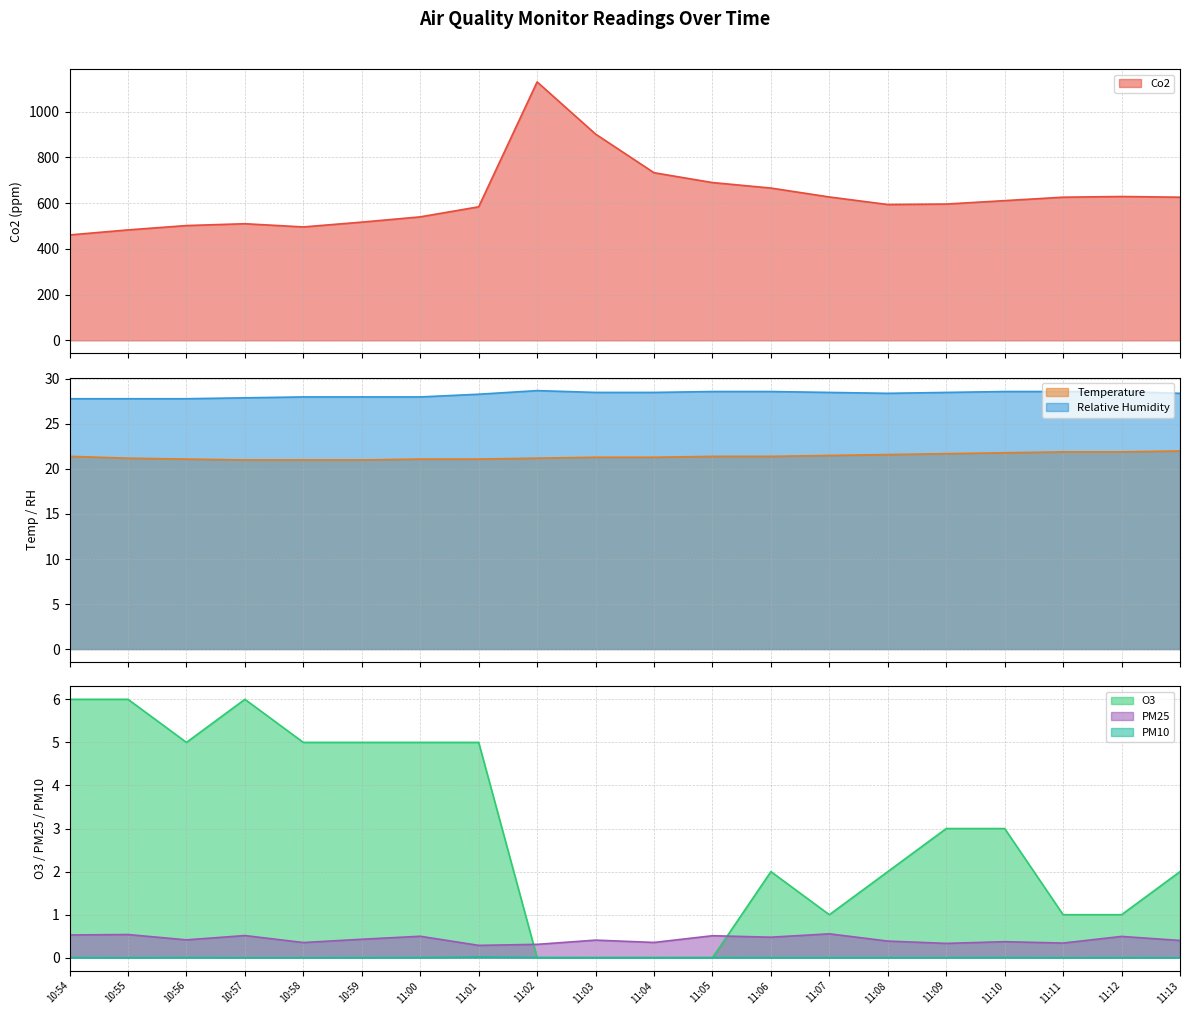

Reading left to right, transcribe all the data shown in this chart.

Co2: 10:54=461.0	10:55=483.0	10:56=502.0	10:57=510.0	10:58=496.0	10:59=517.0	11:00=540.0	11:01=584.0	11:02=1130.0	11:03=902.0	11:04=733.0	11:05=690.0	11:06=666.0	11:07=627.0	11:08=594.0	11:09=596.0	11:10=611.0	11:11=626.0	11:12=629.0	11:13=626.0
Temperature: 10:54=21.4	10:55=21.2	10:56=21.1	10:57=21.0	10:58=21.0	10:59=21.0	11:00=21.1	11:01=21.1	11:02=21.2	11:03=21.3	11:04=21.3	11:05=21.4	11:06=21.4	11:07=21.5	11:08=21.6	11:09=21.7	11:10=21.8	11:11=21.9	11:12=21.9	11:13=22.0
Relative Humidity: 10:54=27.8	10:55=27.8	10:56=27.8	10:57=27.9	10:58=28.0	10:59=28.0	11:00=28.0	11:01=28.3	11:02=28.7	11:03=28.5	11:04=28.5	11:05=28.6	11:06=28.6	11:07=28.5	11:08=28.4	11:09=28.5	11:10=28.6	11:11=28.6	11:12=28.6	11:13=28.4
O3: 10:54=6.0	10:55=6.0	10:56=5.0	10:57=6.0	10:58=5.0	10:59=5.0	11:00=5.0	11:01=5.0	11:02=0.0	11:03=0.0	11:04=0.0	11:05=0.0	11:06=2.0	11:07=1.0	11:08=2.0	11:09=3.0	11:10=3.0	11:11=1.0	11:12=1.0	11:13=2.0
PM25: 10:54=0.5	10:55=0.5	10:56=0.4	10:57=0.5	10:58=0.4	10:59=0.4	11:00=0.5	11:01=0.3	11:02=0.3	11:03=0.4	11:04=0.4	11:05=0.5	11:06=0.5	11:07=0.6	11:08=0.4	11:09=0.3	11:10=0.4	11:11=0.3	11:12=0.5	11:13=0.4
PM10: 10:54=0.0	10:55=0.0	10:56=0.0	10:57=0.0	10:58=0.0	10:59=0.0	11:00=0.0	11:01=0.0	11:02=0.0	11:03=0.0	11:04=0.0	11:05=0.0	11:06=0.0	11:07=0.0	11:08=0.0	11:09=0.0	11:10=0.0	11:11=0.0	11:12=0.0	11:13=0.0